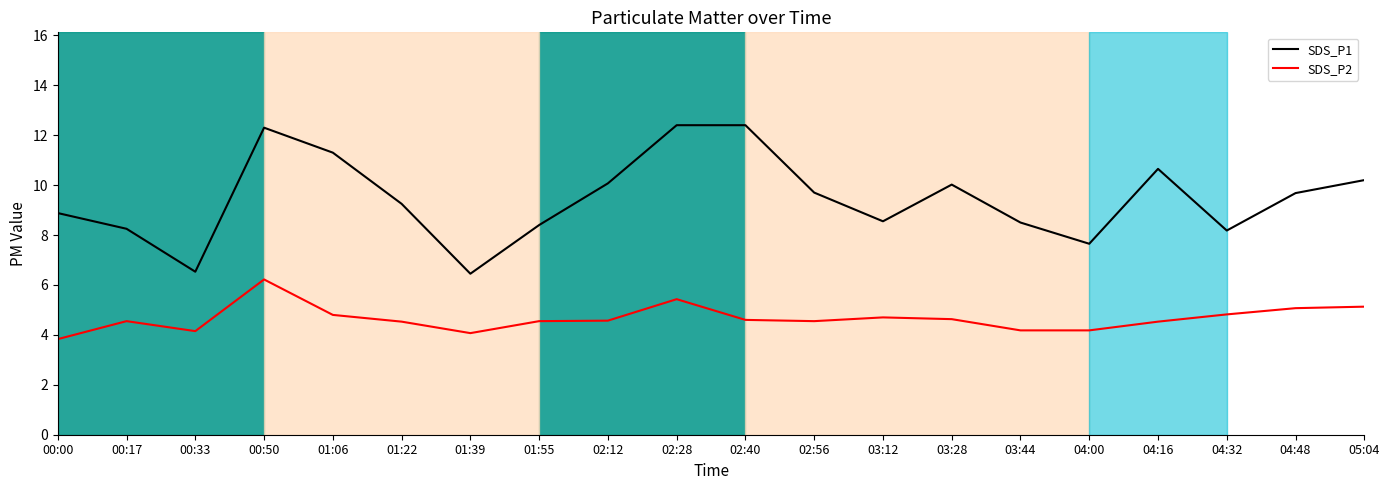

What is the maximum value shown in the chart?

12.4